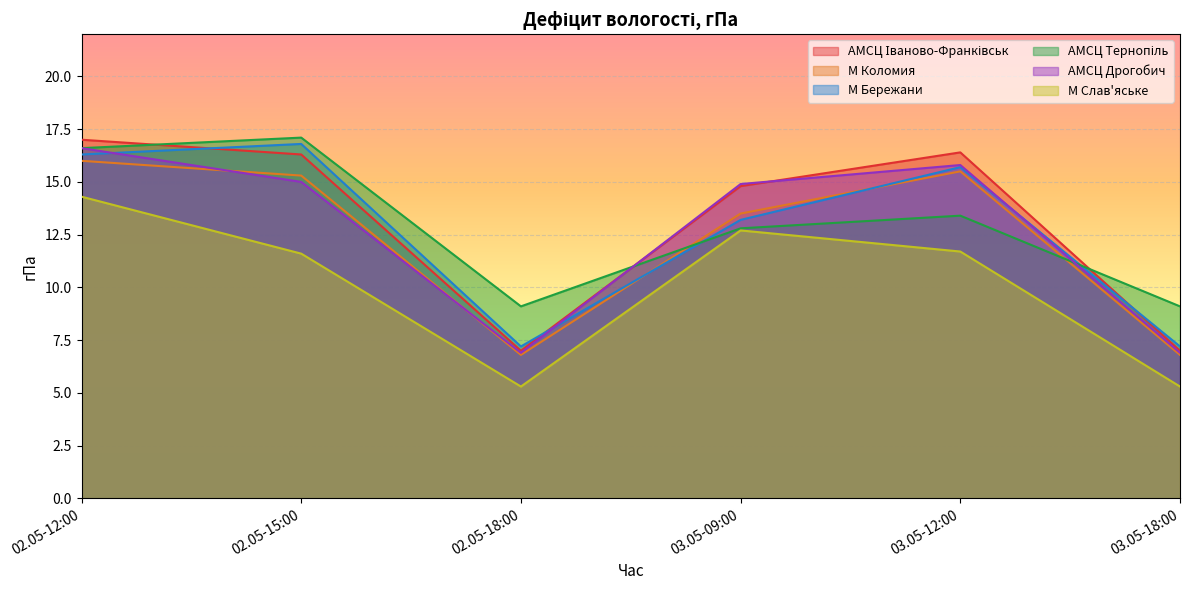

Which category has the lowest value in the М Коломия series?

02.05-18:00